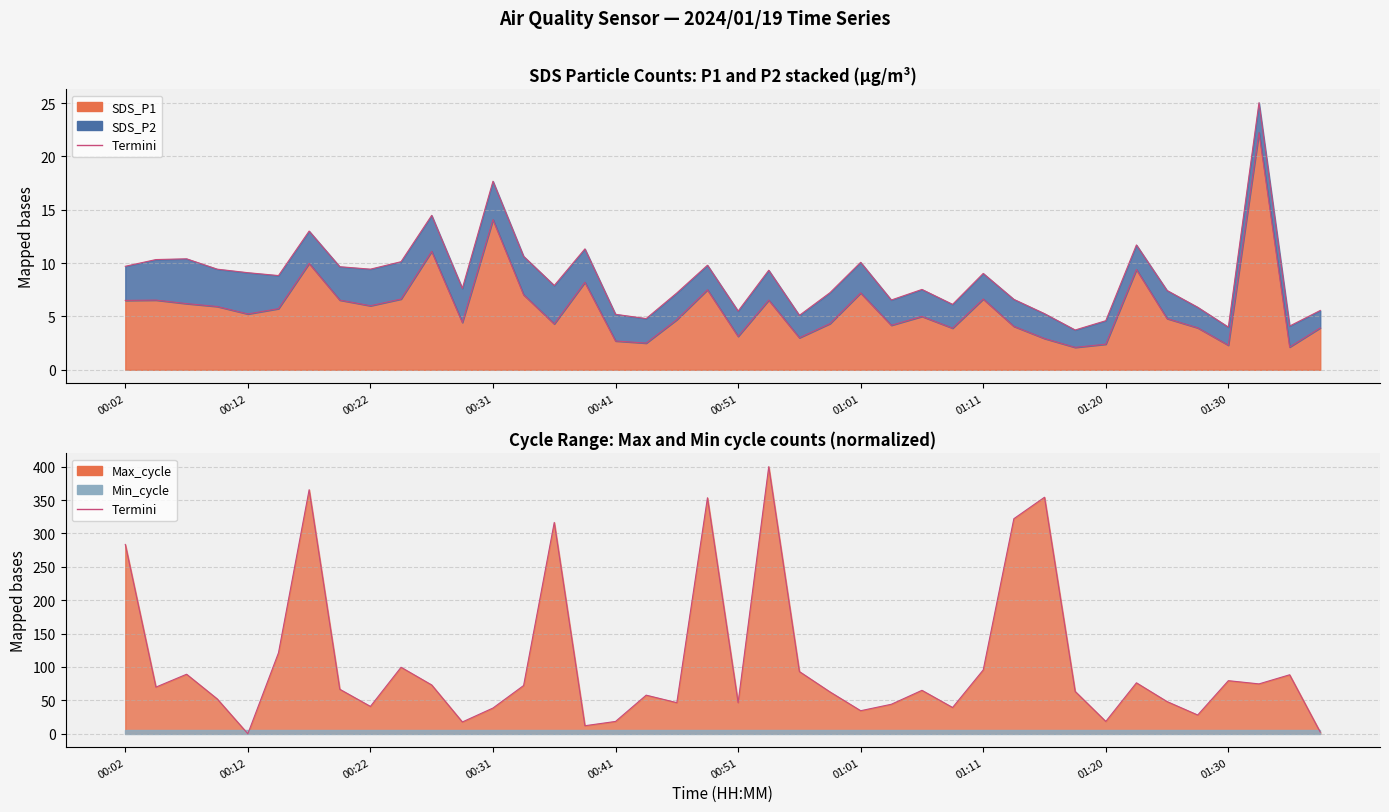

What position from the right is 01:38?

1